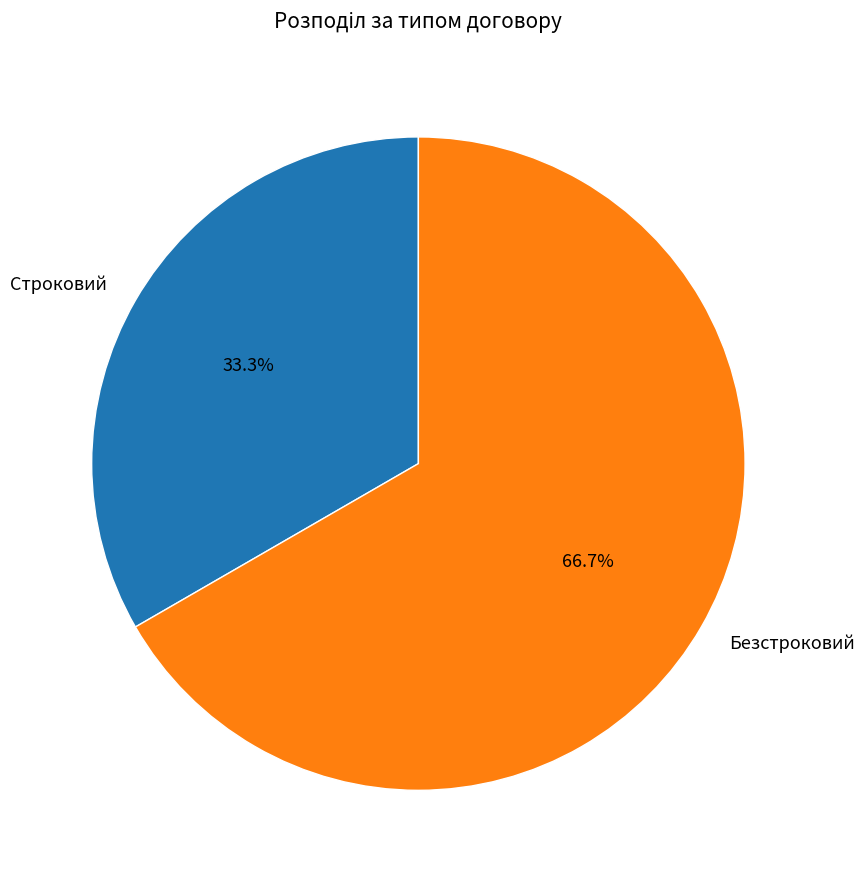

Combined, do Строковий and Безстроковий account for over 50%?

Yes